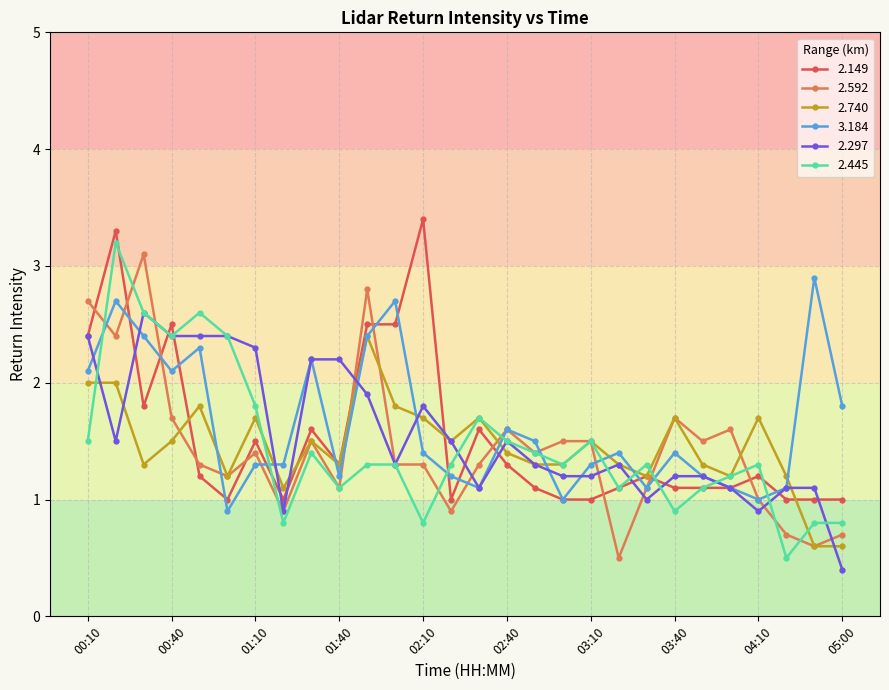

What is the maximum value shown in the chart?

3.4